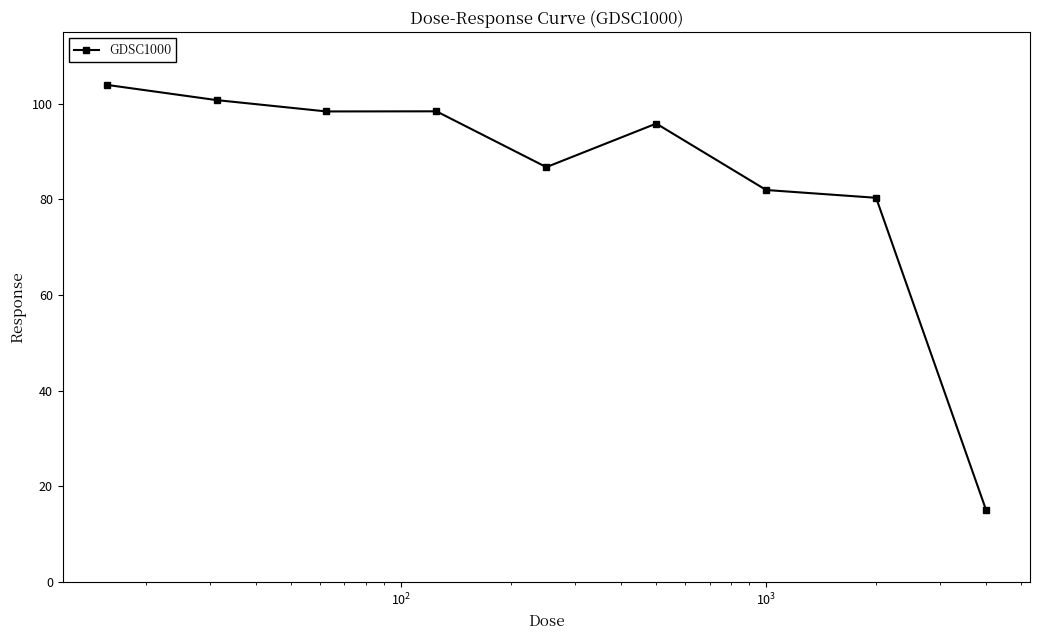

What is the value of the 1st point from the left?

104.0